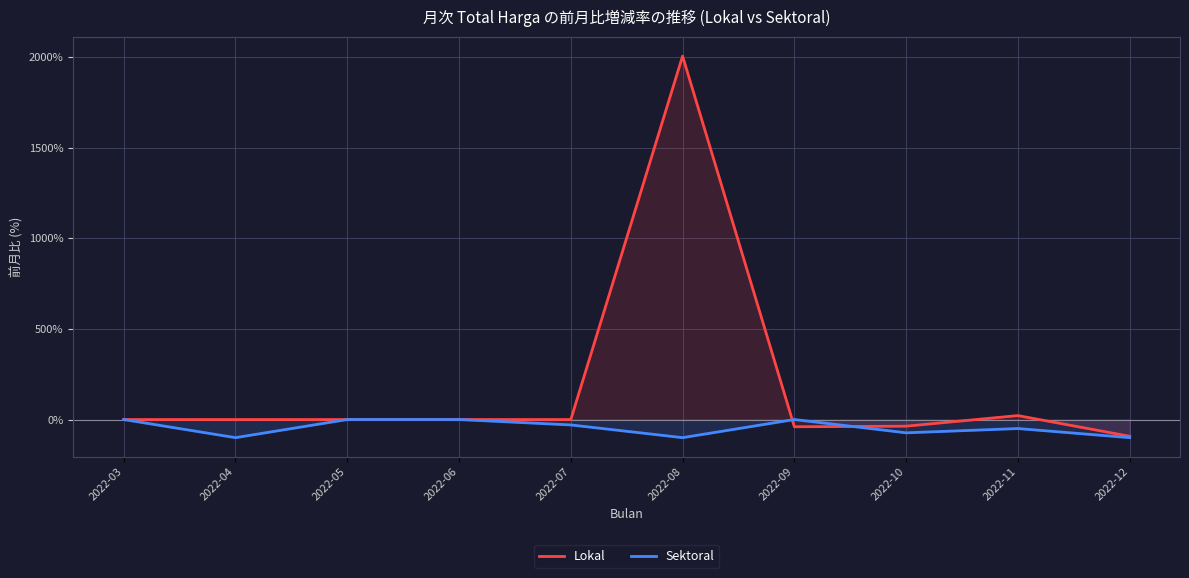

How many negative values does the Lokal series have?

3